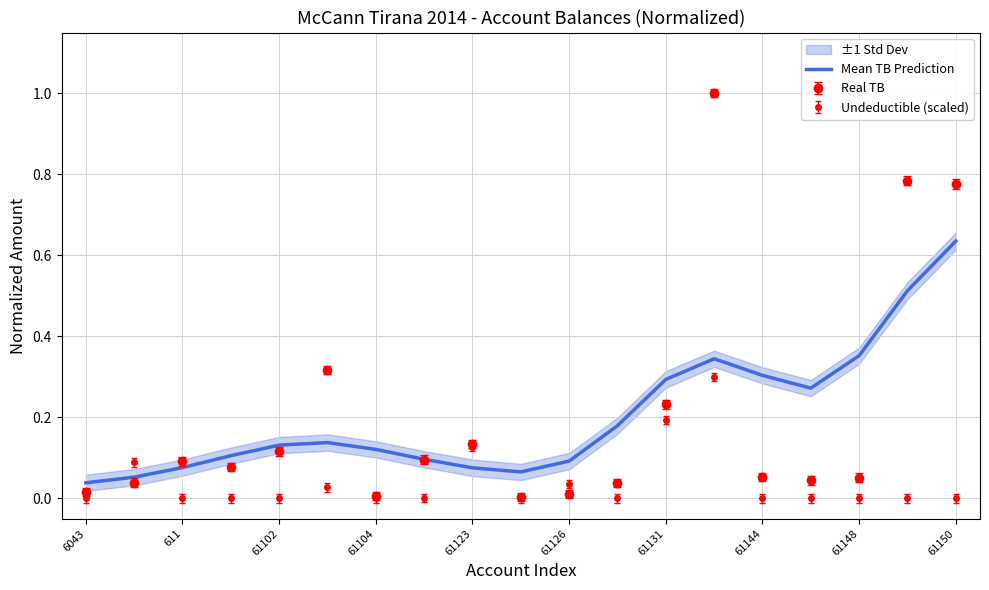

What position from the right is 13?

6